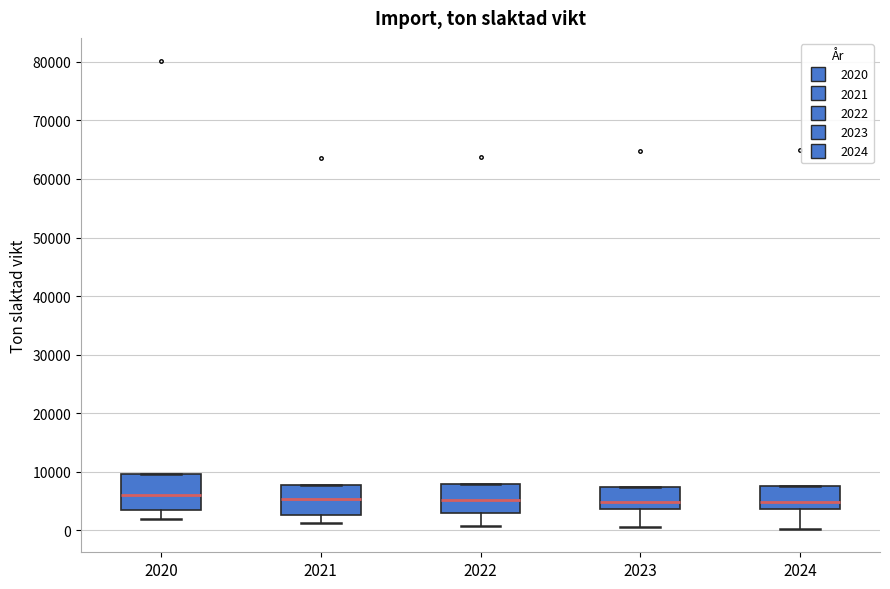

Where is the lower edge of the box at x = 2021 on the y-axis? The values are not printed on the chart, so give them approximately, as read against the axis.

3000